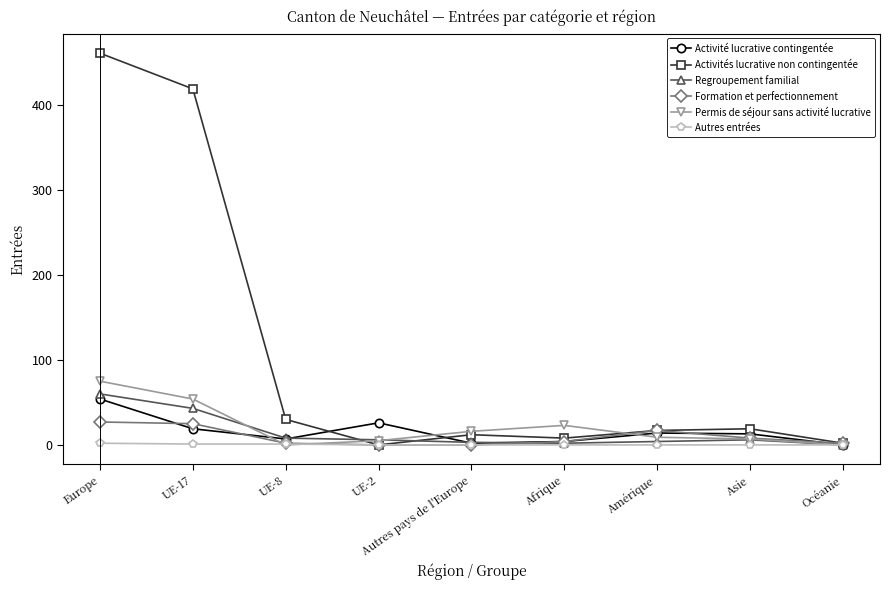

Count the number of data series in this chart.

6